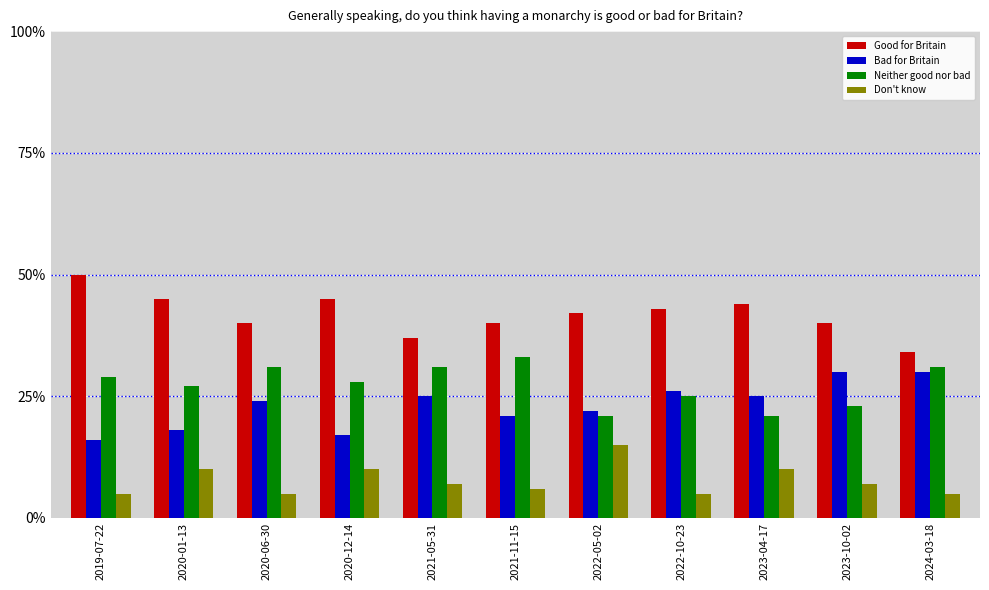

Which series has the largest total across all categories?

Good for Britain